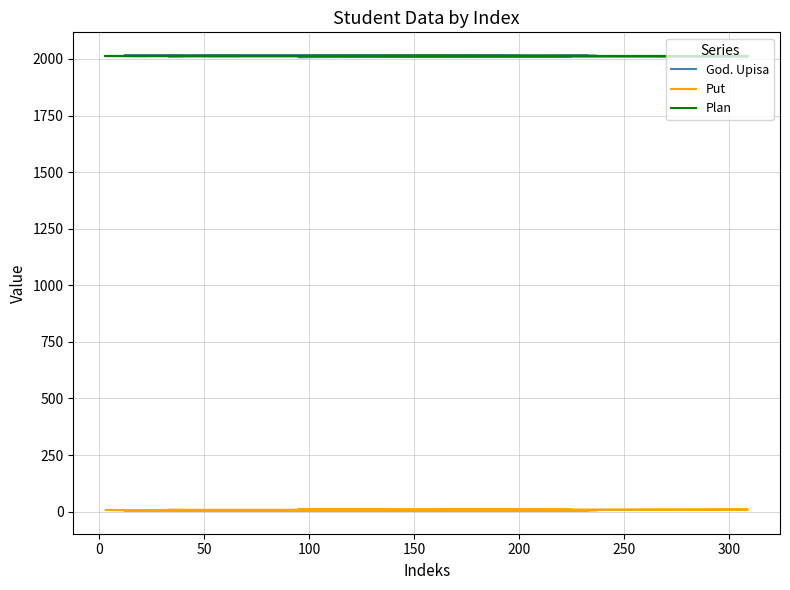

The value of Plan at 10 is 773. True or false?

False